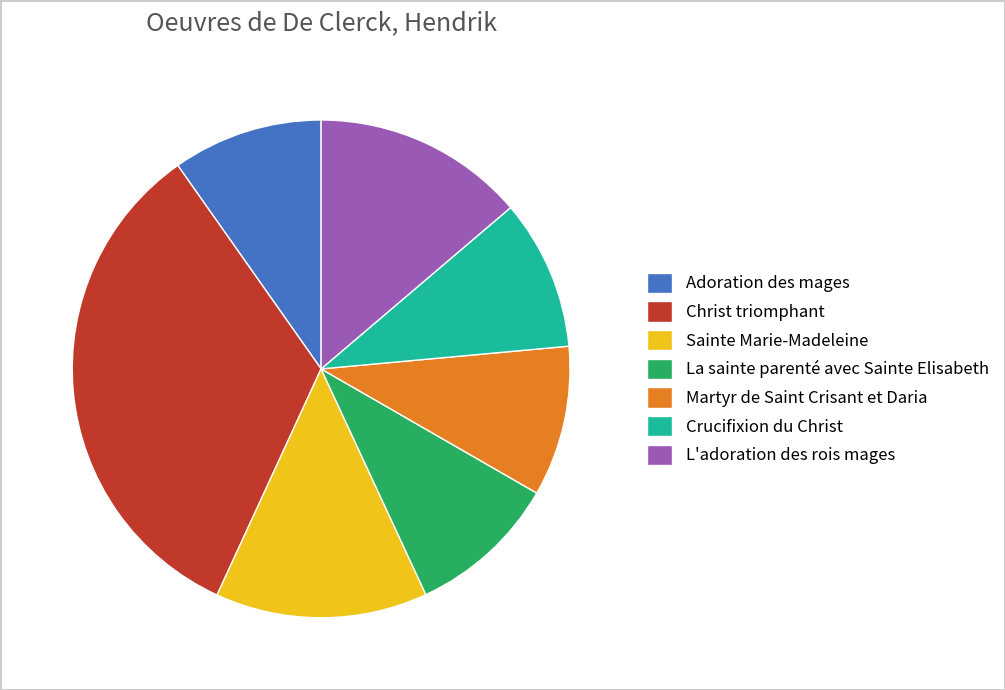

Is it true that L'adoration des rois mages is 14% of the pie?

True